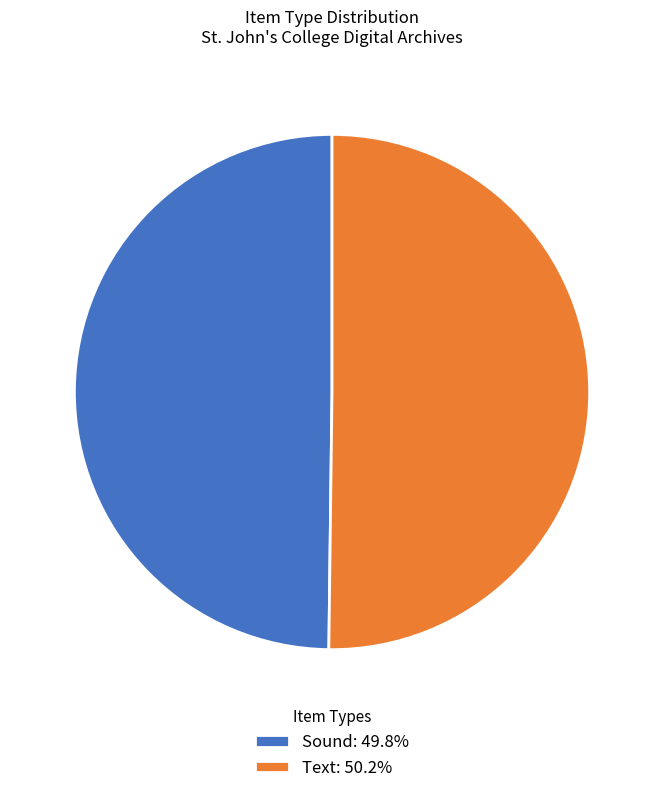

The Sound slice represents 50% of the pie. True or false?

True